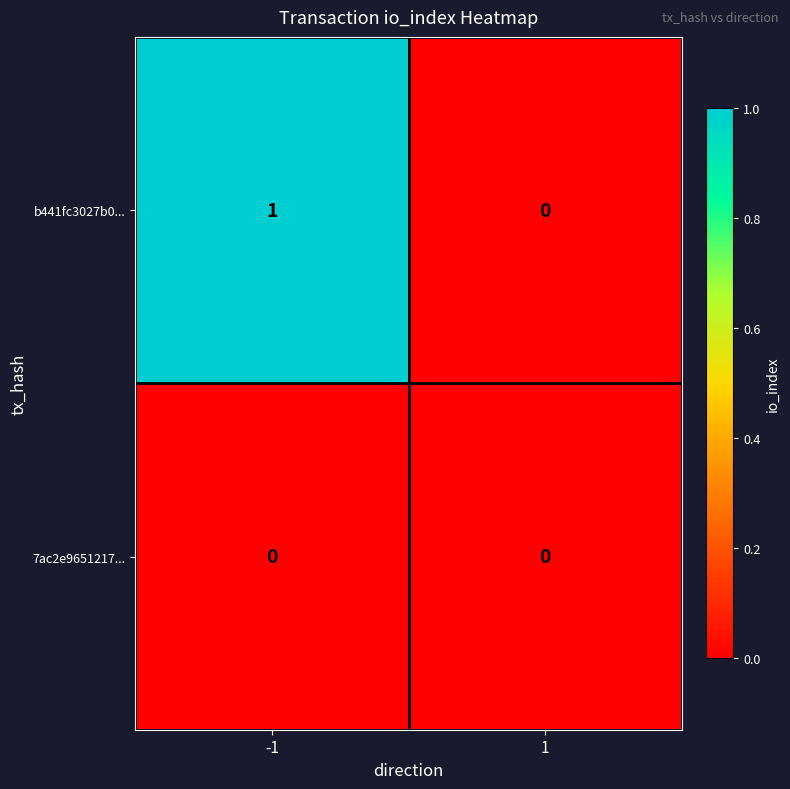

True or false: b441fc3027b0... has a value of 1 at -1.

True